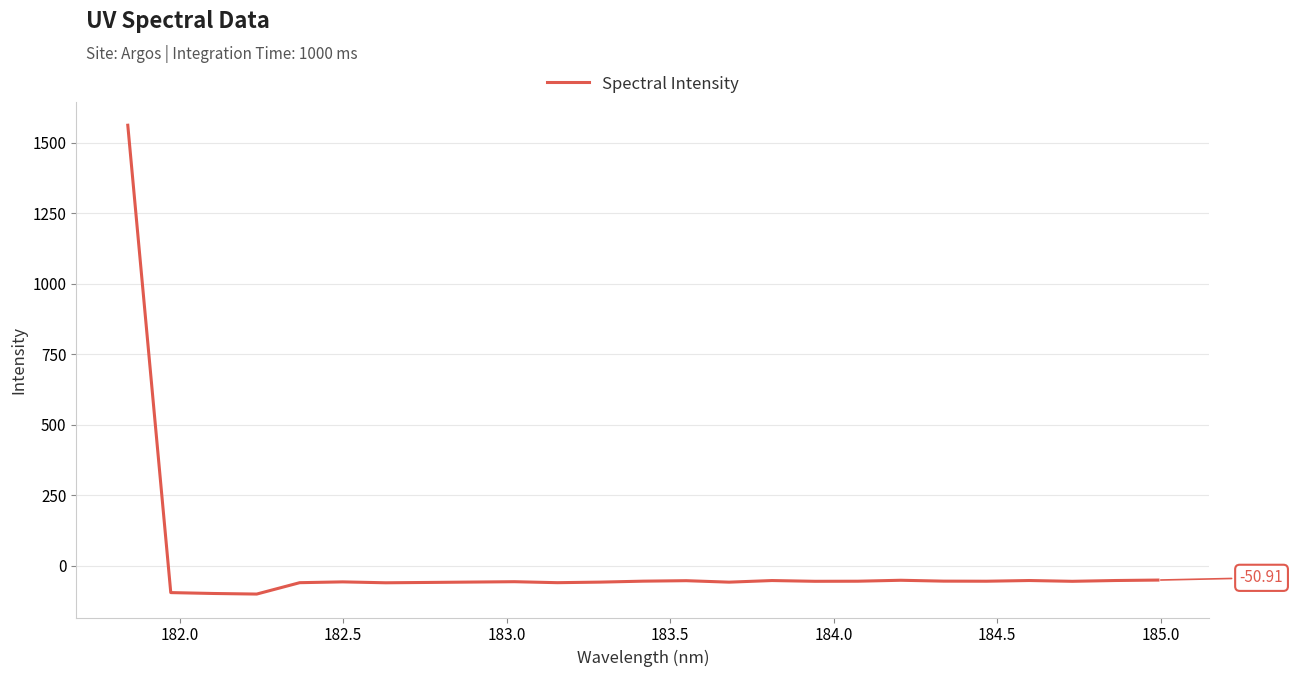

What is the difference between the maximum and minimum values?

1663.0